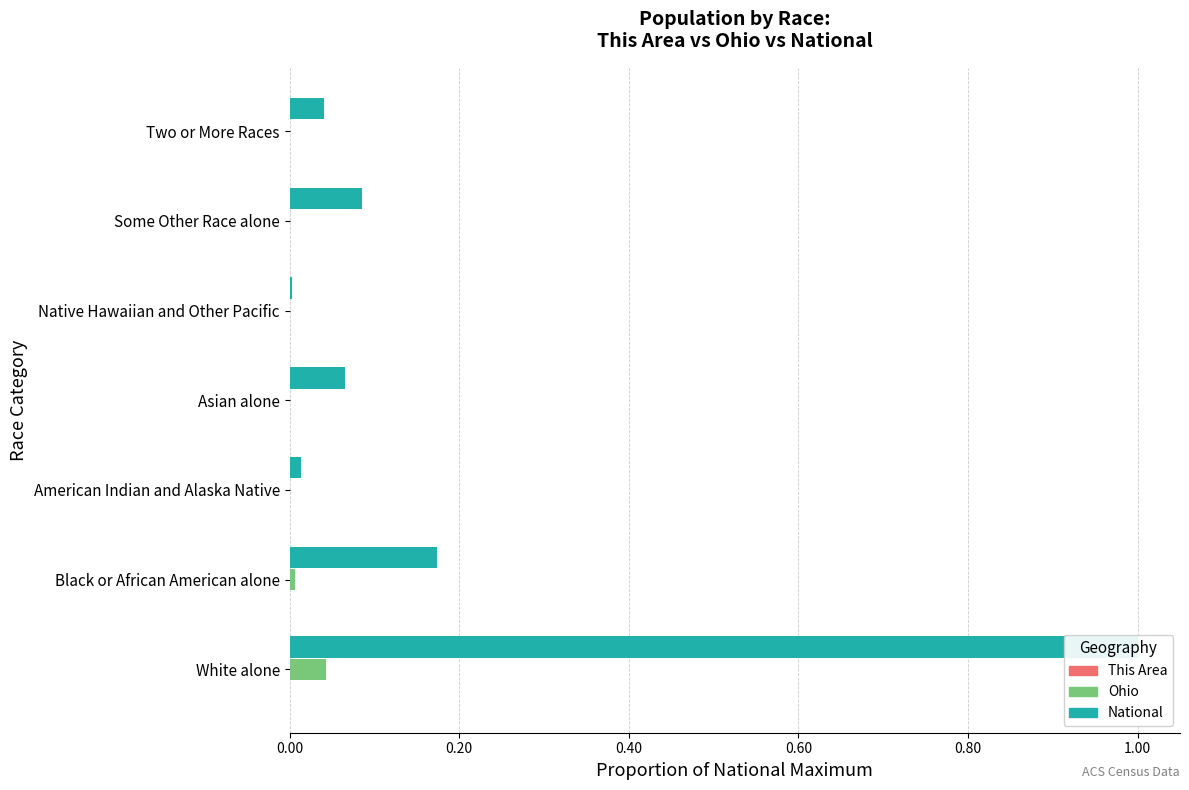

Between 0.80 and 1.00, which series saw the biggest shift?

National